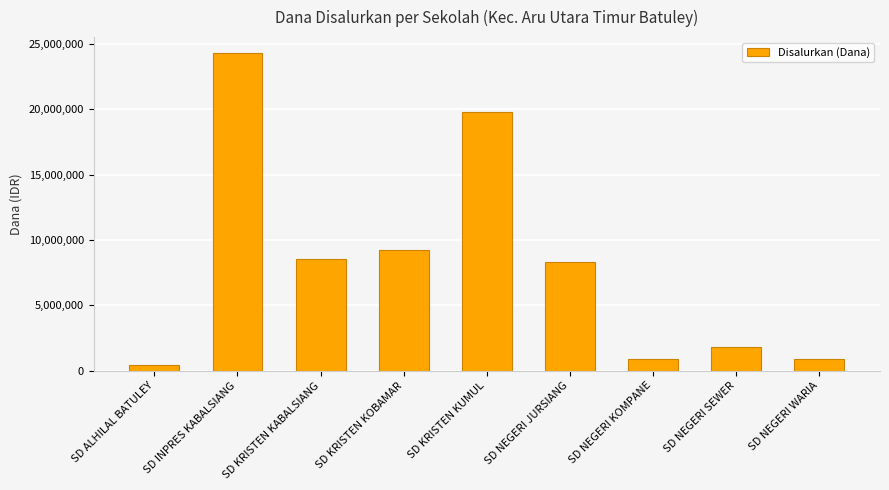

Read the value at SD NEGERI WARIA, to the nearest 10.

900000